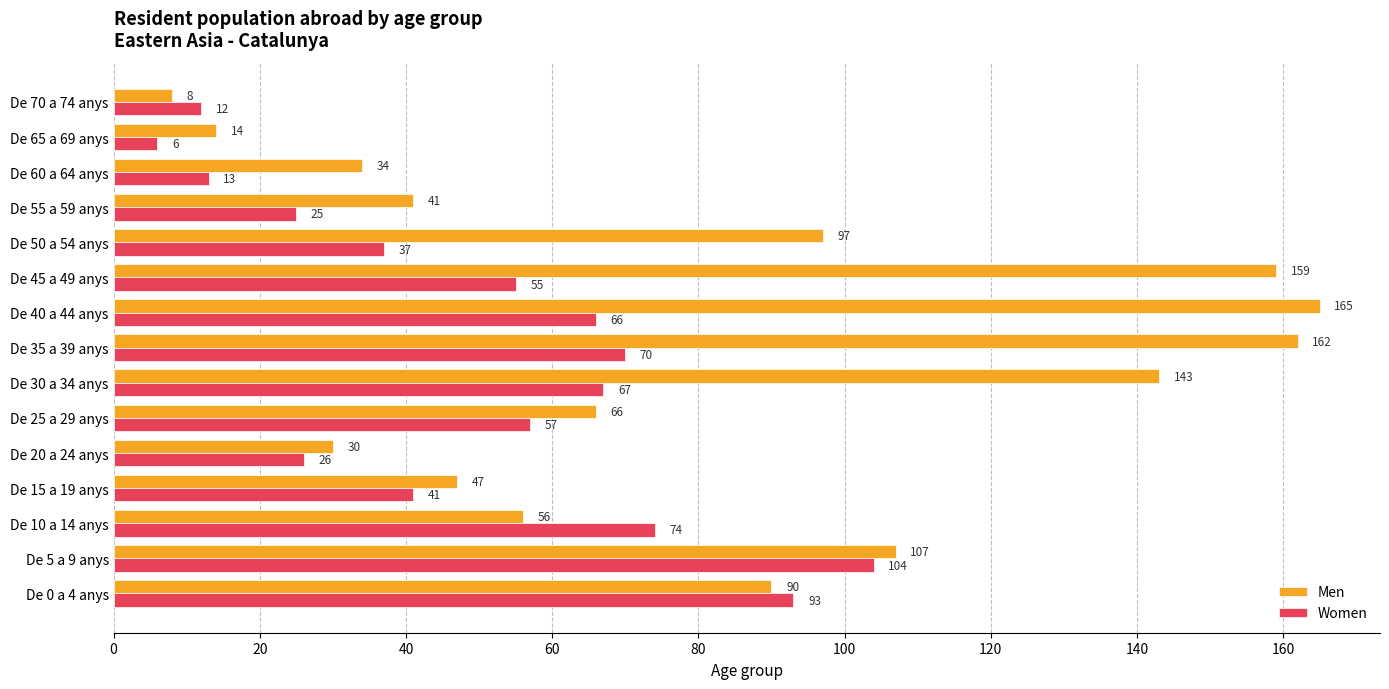

Which series has the largest range (max minus min)?

Men